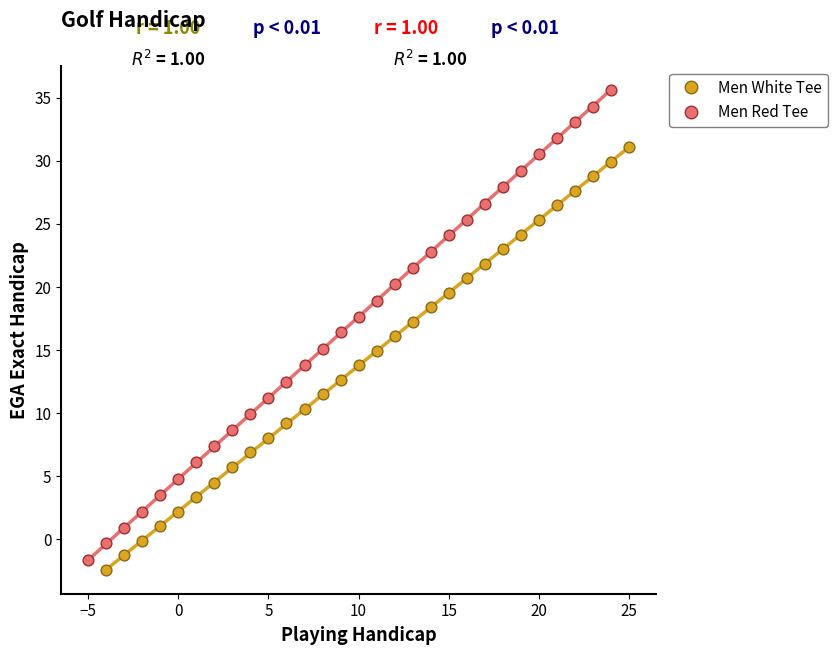

Which series contains the highest Y value?

Men Red Tee